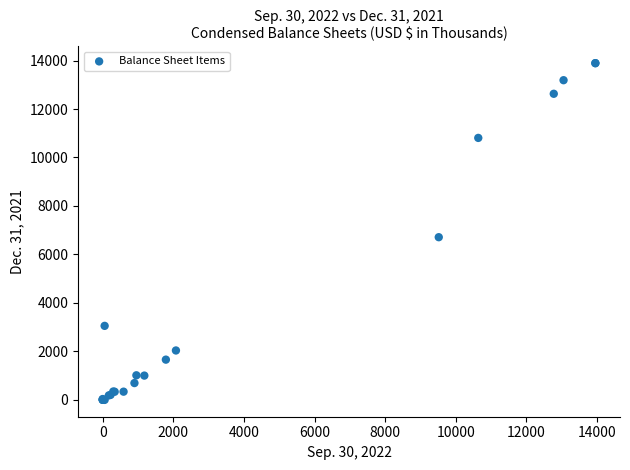

What Y value in the scatter plot is closest to 6947?

6713